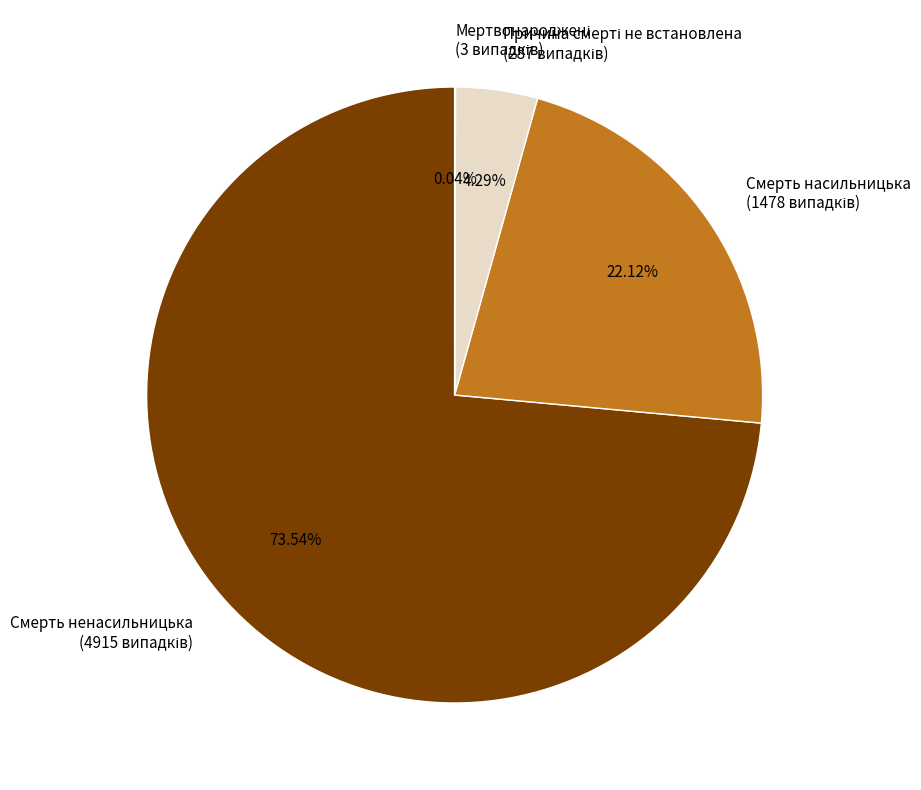

What is the largest slice in the pie chart?

Смерть ненасильницька